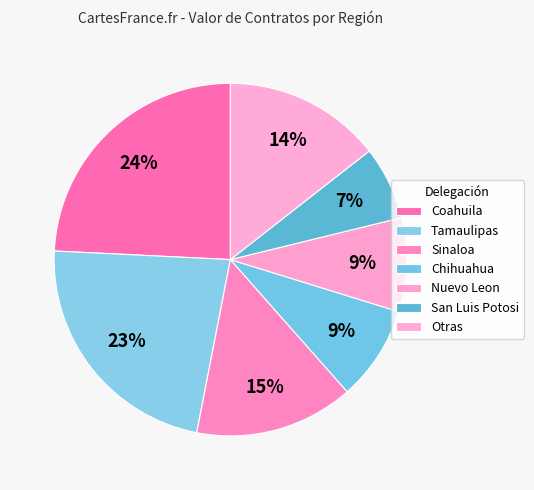

Combined, do Coahuila and Sinaloa account for over 50%?

No